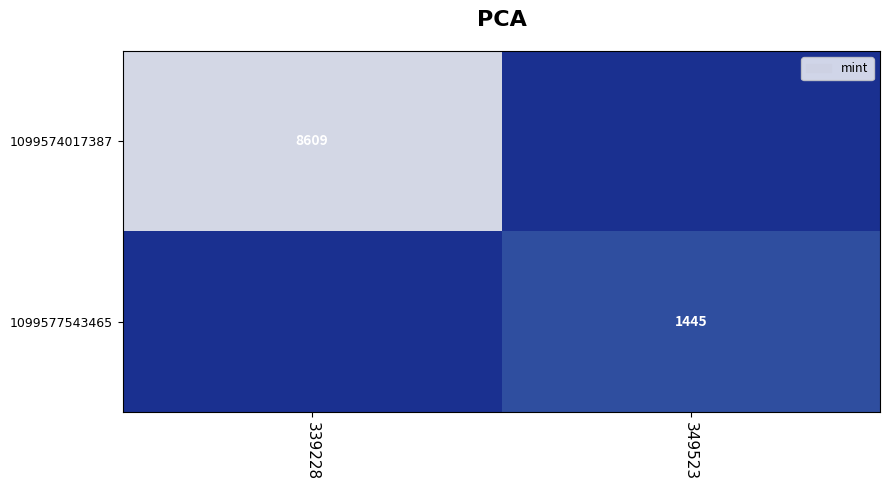

At how many categories does at least one series exceed 3670?

1